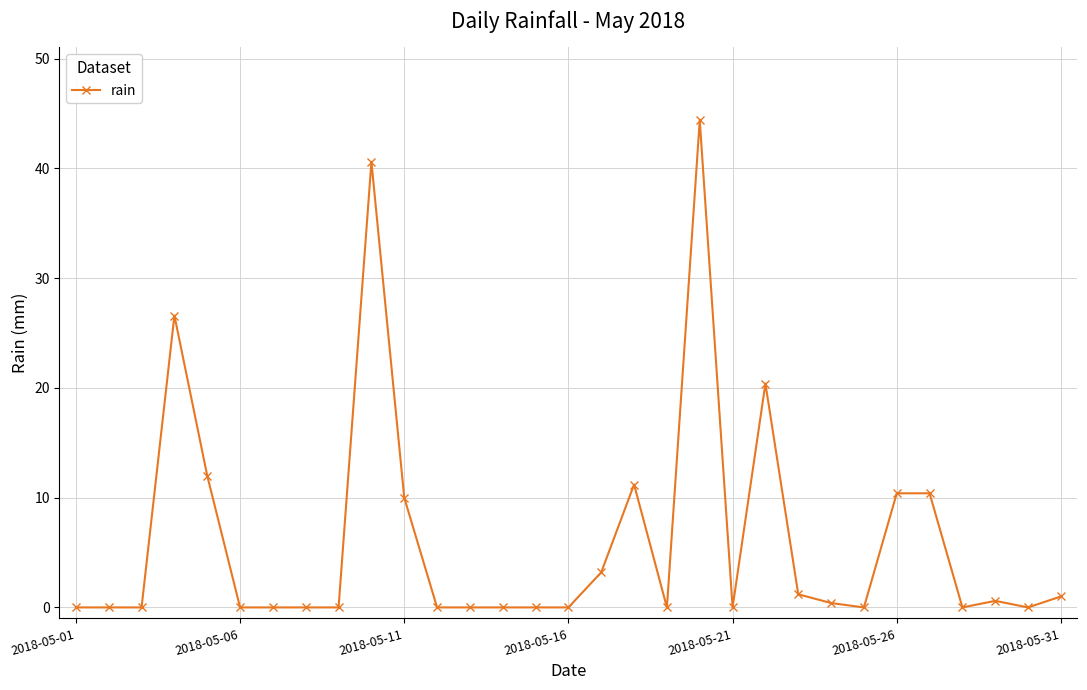

What is the difference between the second highest and second lowest values?

40.6